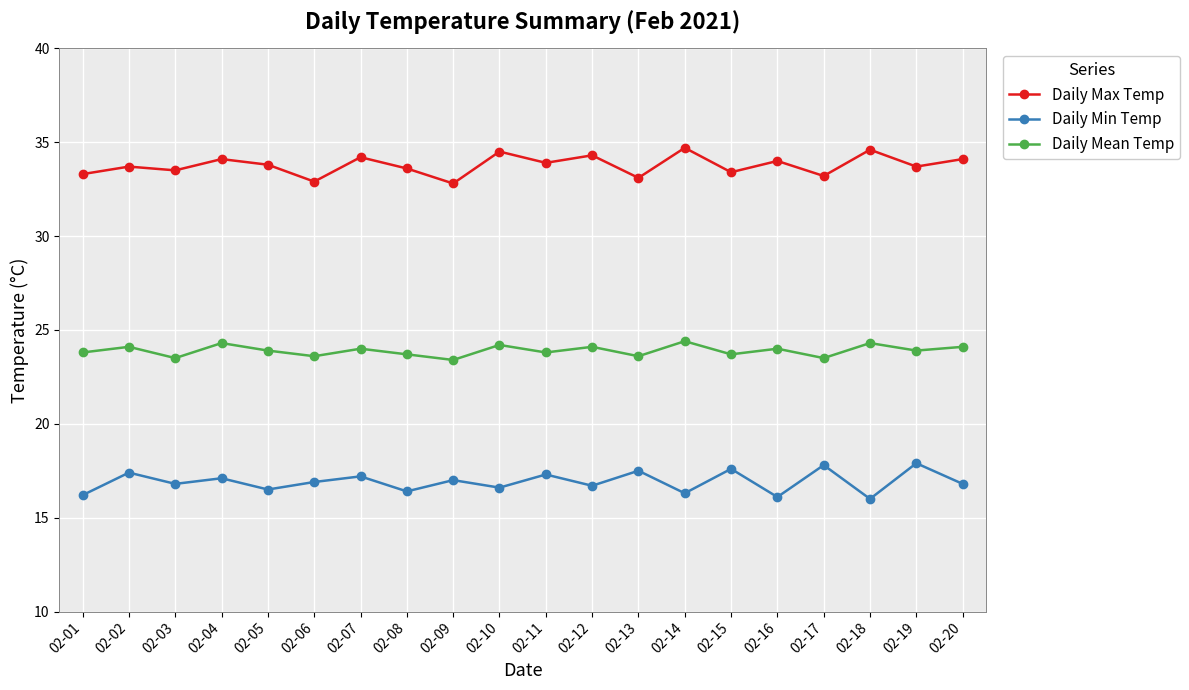

How many series are shown in this chart?

3